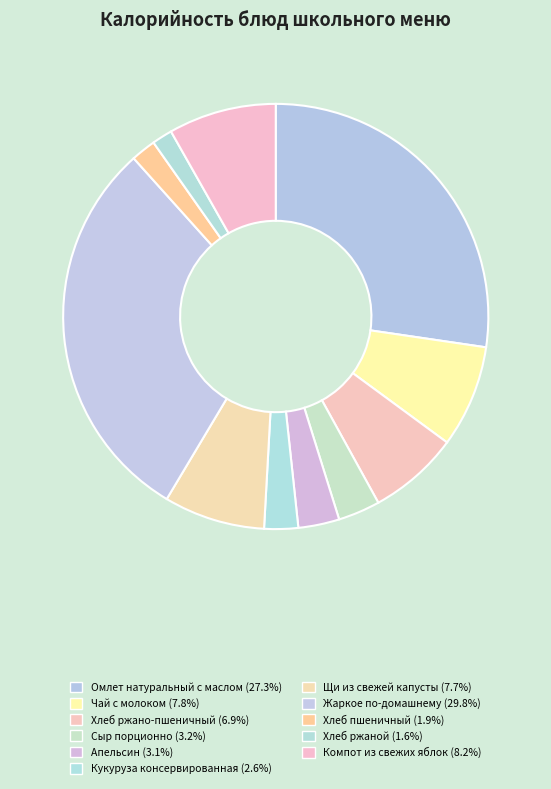

Rank the categories by value from highest to lowest.

Жаркое по-домашнему, Омлет натуральный с маслом, Компот из свежих яблок, Чай с молоком, Щи из свежей капусты, Хлеб ржано-пшеничный, Сыр порционно, Апельсин, Кукуруза консервированная, Хлеб пшеничный, Хлеб ржаной